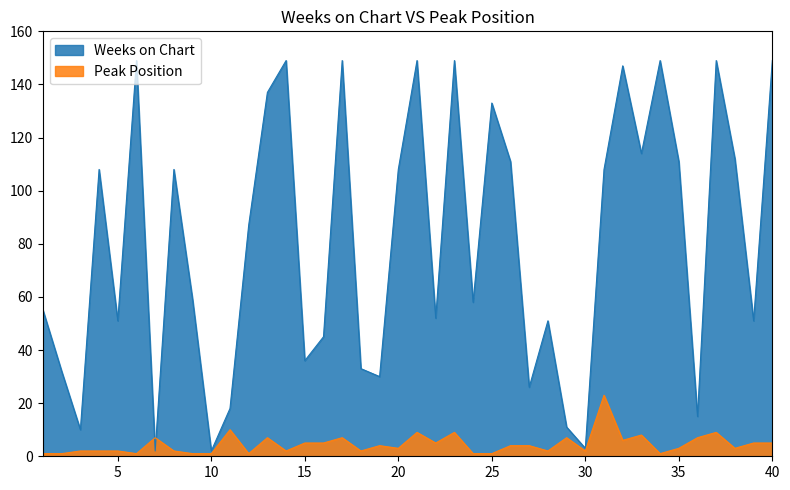

Count the number of categories in the chart.

40